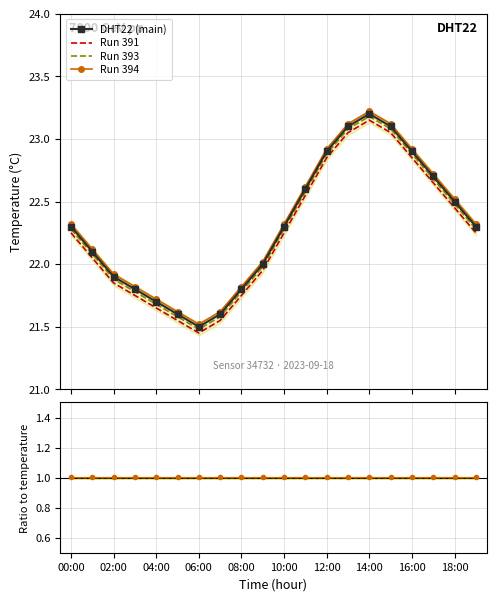

What is the smallest value displayed?

1.0